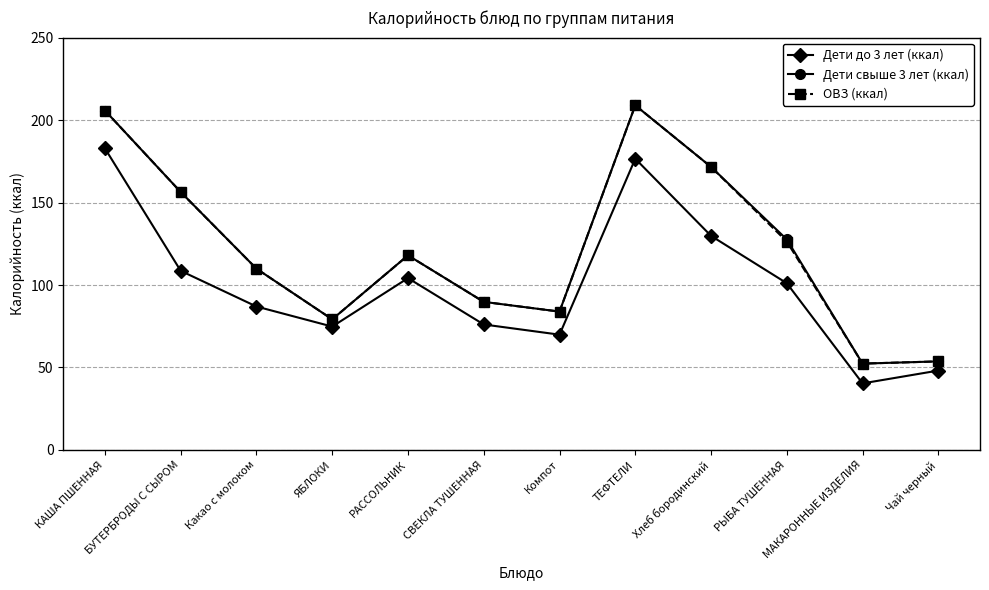

What is the total value across all series at РЫБА ТУШЕННАЯ?

355.1